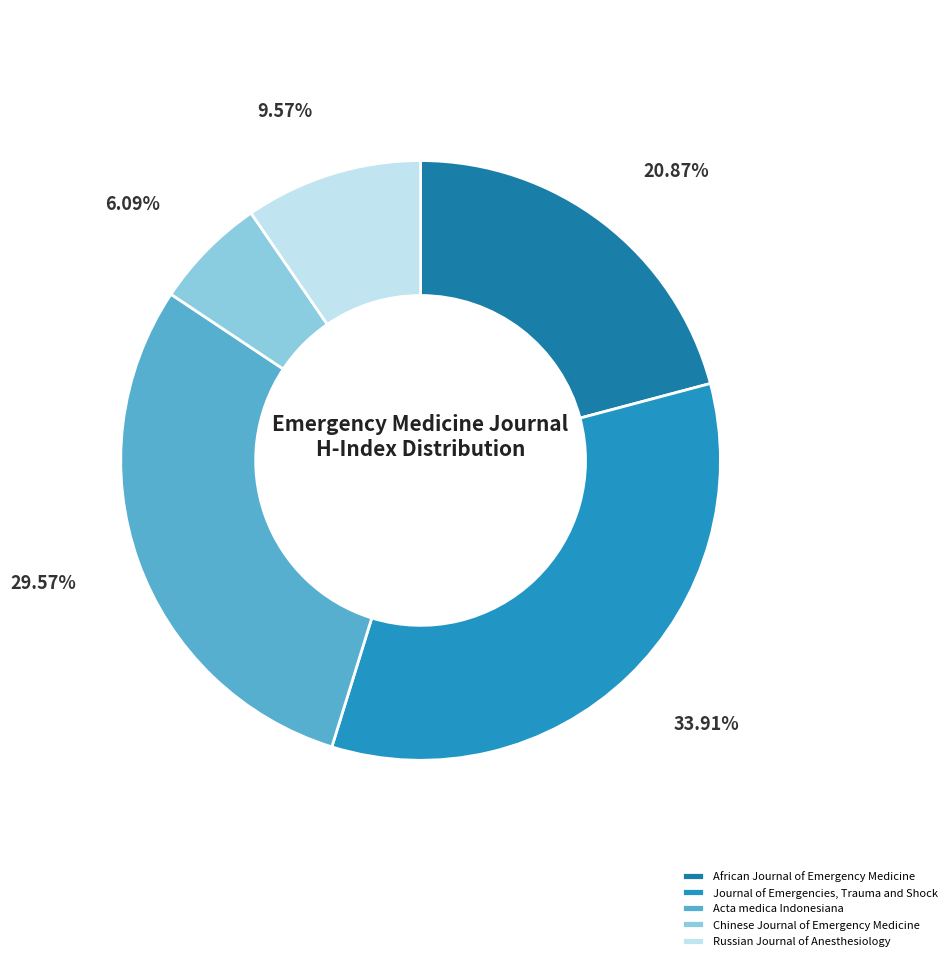

To the nearest percent, what is the average slice percentage?

20%